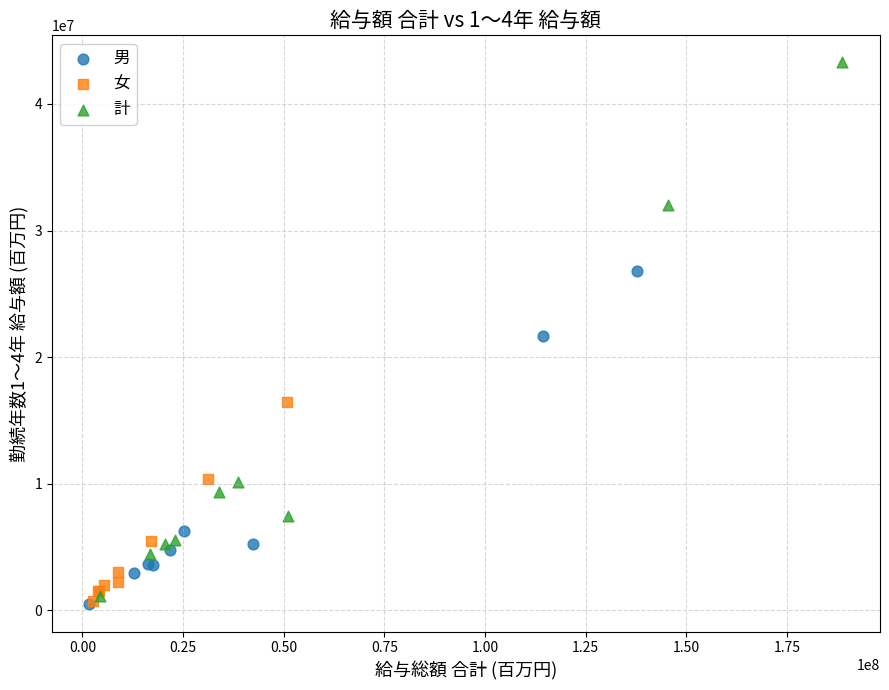

Which series has the largest Y range (max minus min)?

計